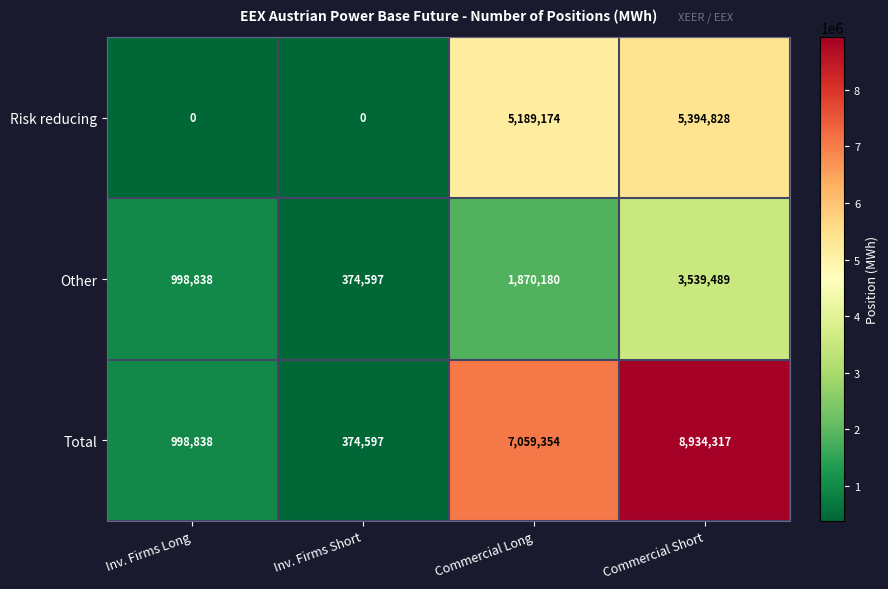

Rank the series by their maximum value, from lowest to highest.

Other, Risk reducing, Total